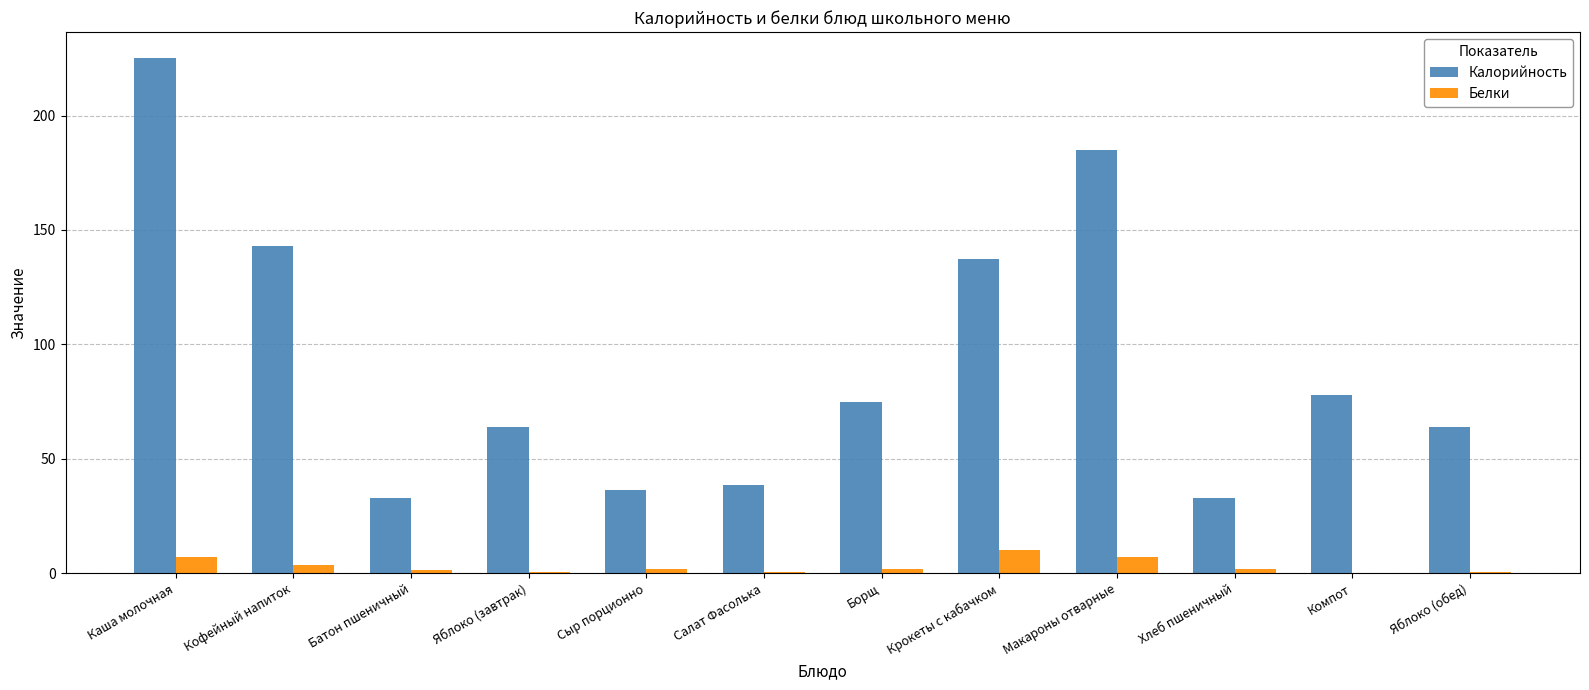

Is the value of Белки at Хлеб пшеничный greater than the value of Калорийность at Яблоко (завтрак)?

No